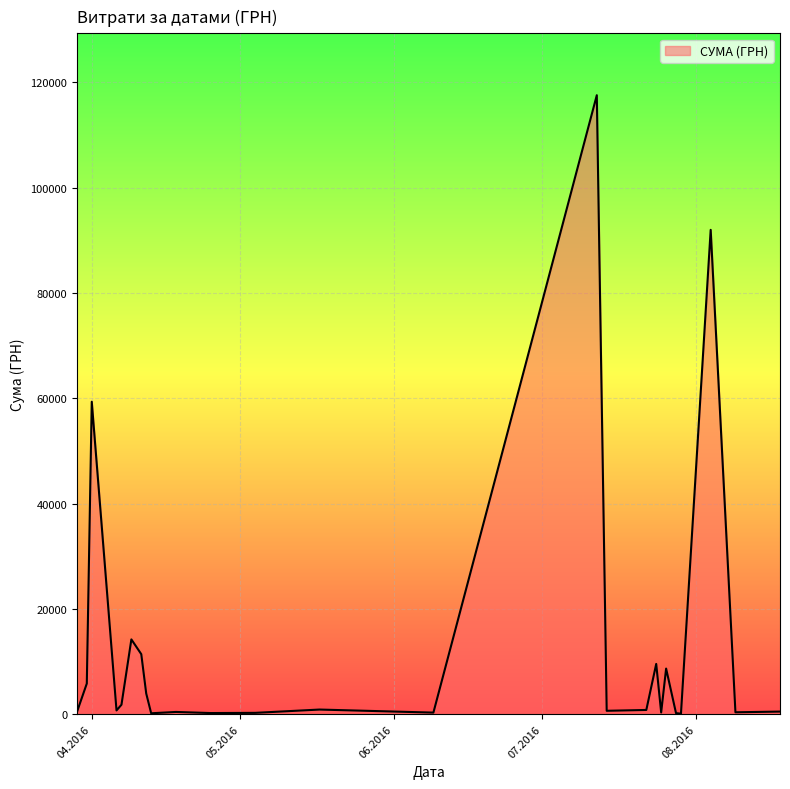

What is the difference between the maximum and minimum values?

117471.0